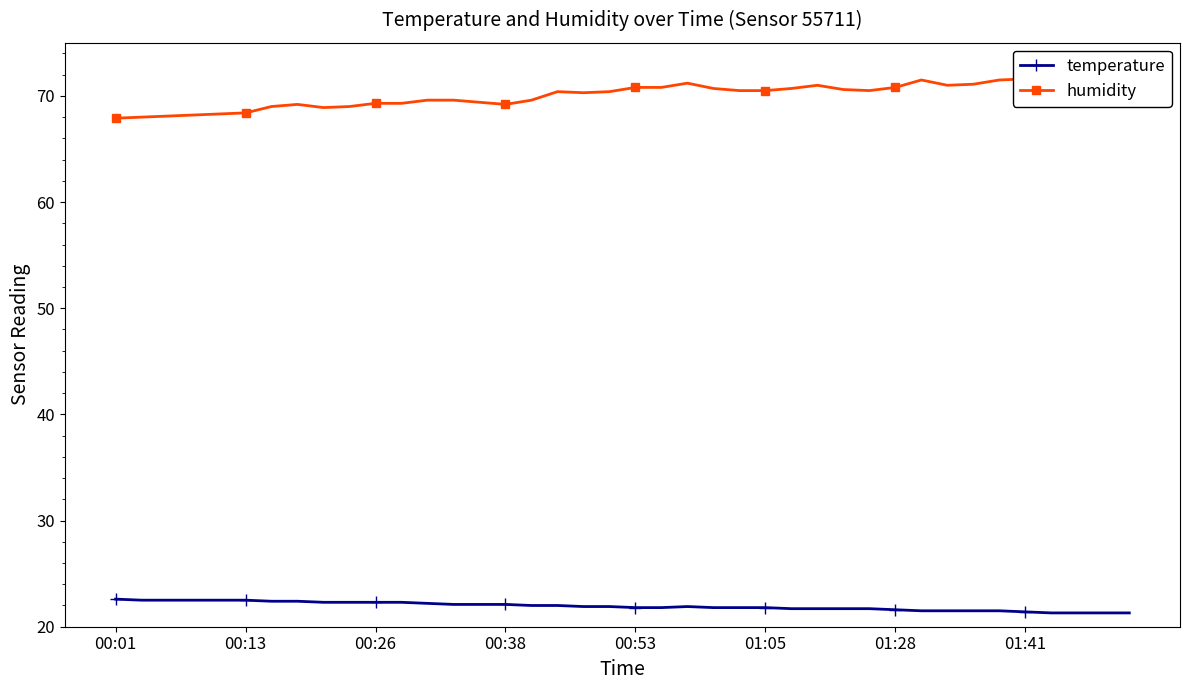

Where is temperature nearest to the value 21?

36